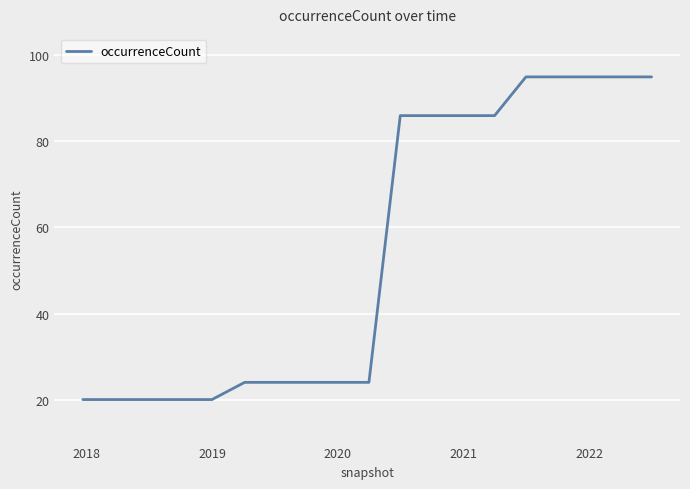

What is the difference between the maximum and minimum values?

75